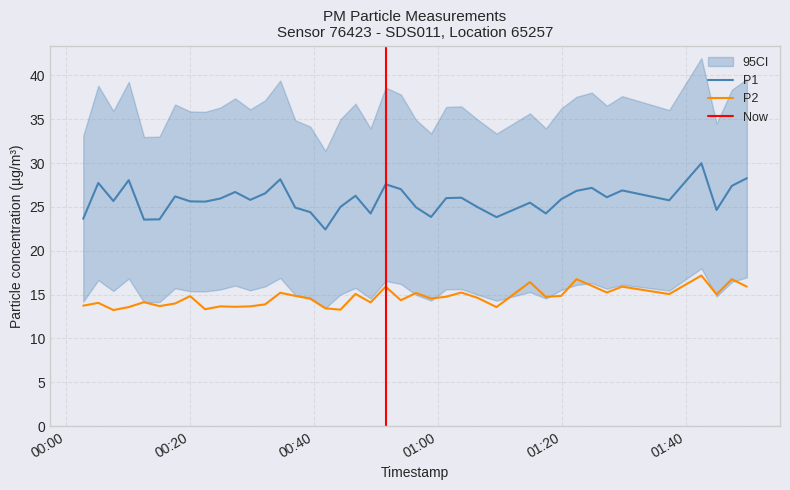

What is the lowest value of the P1 series?

22.4